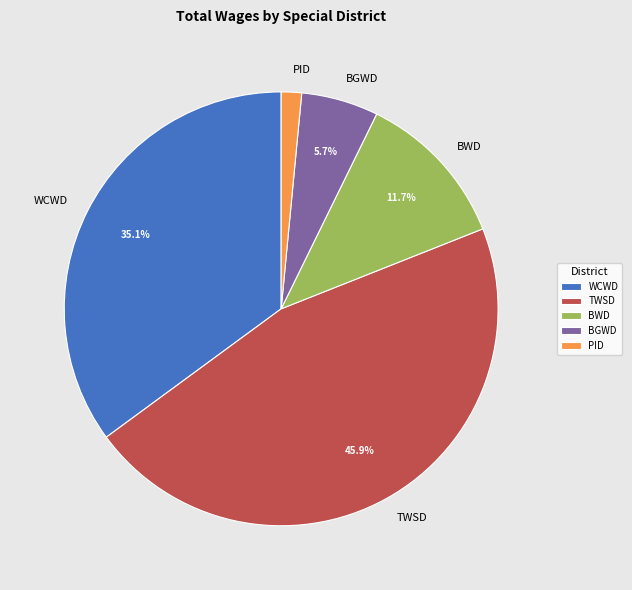

Which category has the biggest portion of the pie?

TWSD